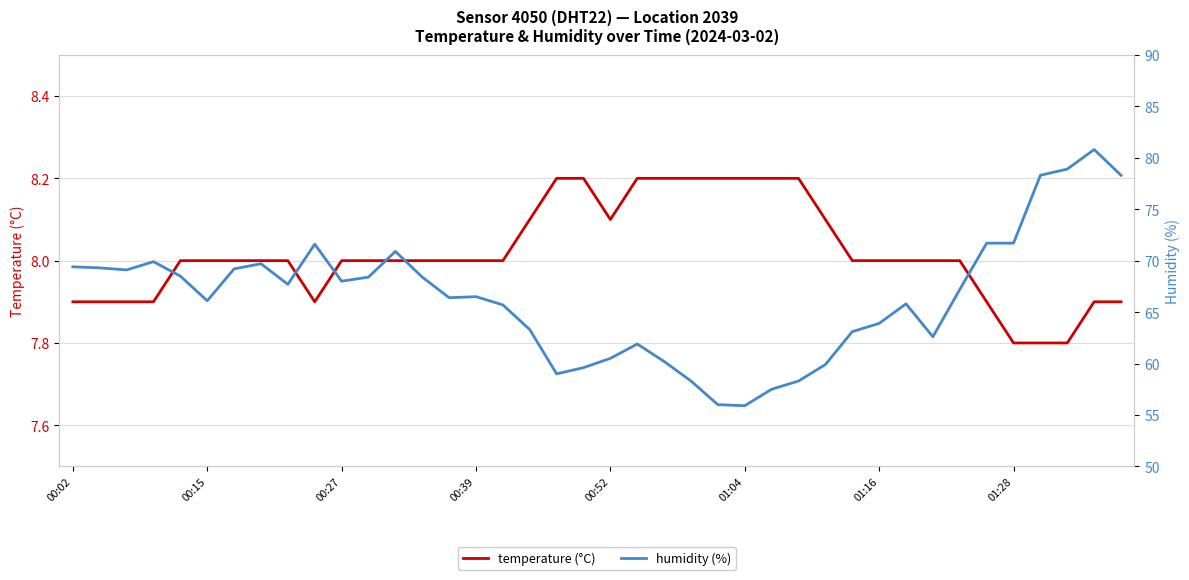

What is the lowest value of the temperature (°C) series?

7.8